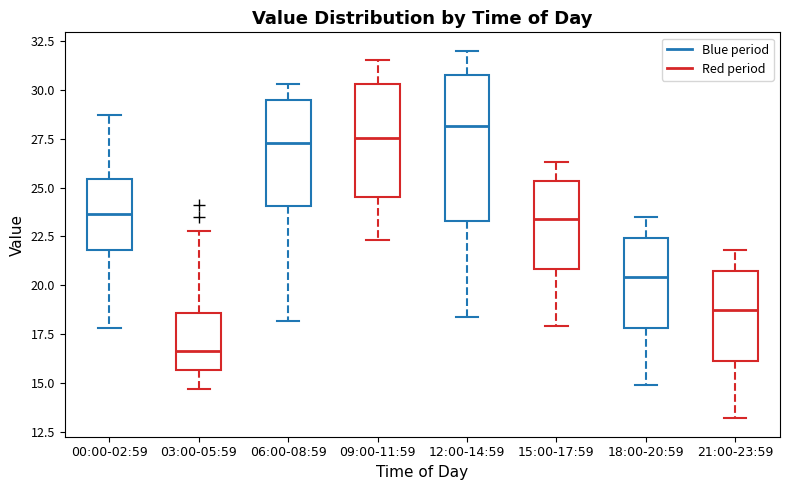

Reading left to right, transcribe this box plot: for each box, give where its median line is, the range the box spans, and where its two whiskers end, as read against the y-axis. The values are not printed on the chart, so give them approximately, as read against the axis.

00:00-02:59: median 23.5, box 22.0 to 25.5, whiskers 18.0 to 28.5
03:00-05:59: median 16.5, box 15.5 to 18.5, whiskers 14.5 to 23.0
06:00-08:59: median 27.5, box 24.0 to 29.5, whiskers 18.0 to 30.5
09:00-11:59: median 27.5, box 24.5 to 30.5, whiskers 22.5 to 31.5
12:00-14:59: median 28.0, box 23.5 to 31.0, whiskers 18.5 to 32.0
15:00-17:59: median 23.5, box 21.0 to 25.5, whiskers 18.0 to 26.5
18:00-20:59: median 20.5, box 18.0 to 22.5, whiskers 15.0 to 23.5
21:00-23:59: median 19.0, box 16.0 to 20.5, whiskers 13.0 to 22.0